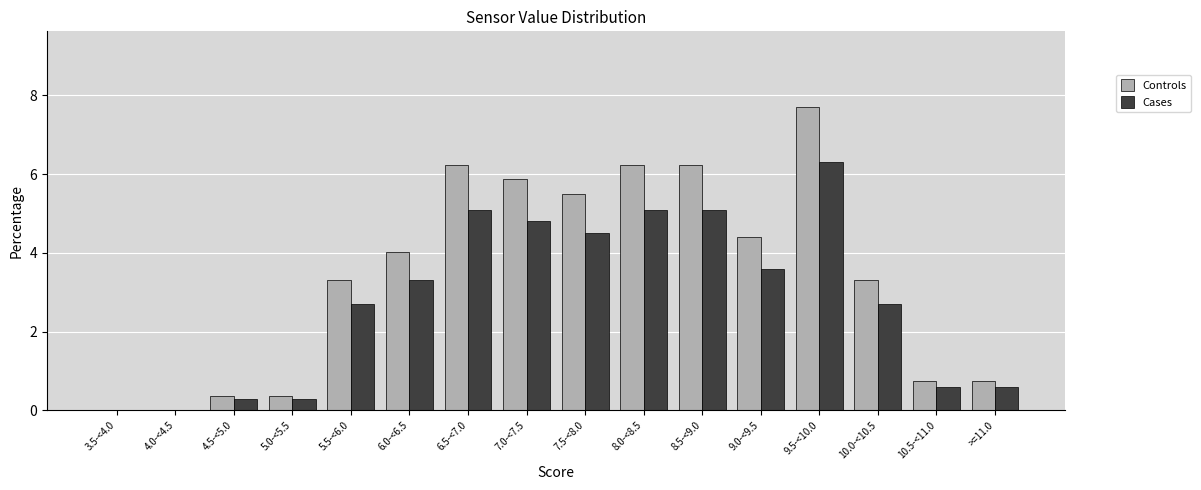

Which series changed the most between 3.5-<4.0 and 6.5-<7.0?

Controls